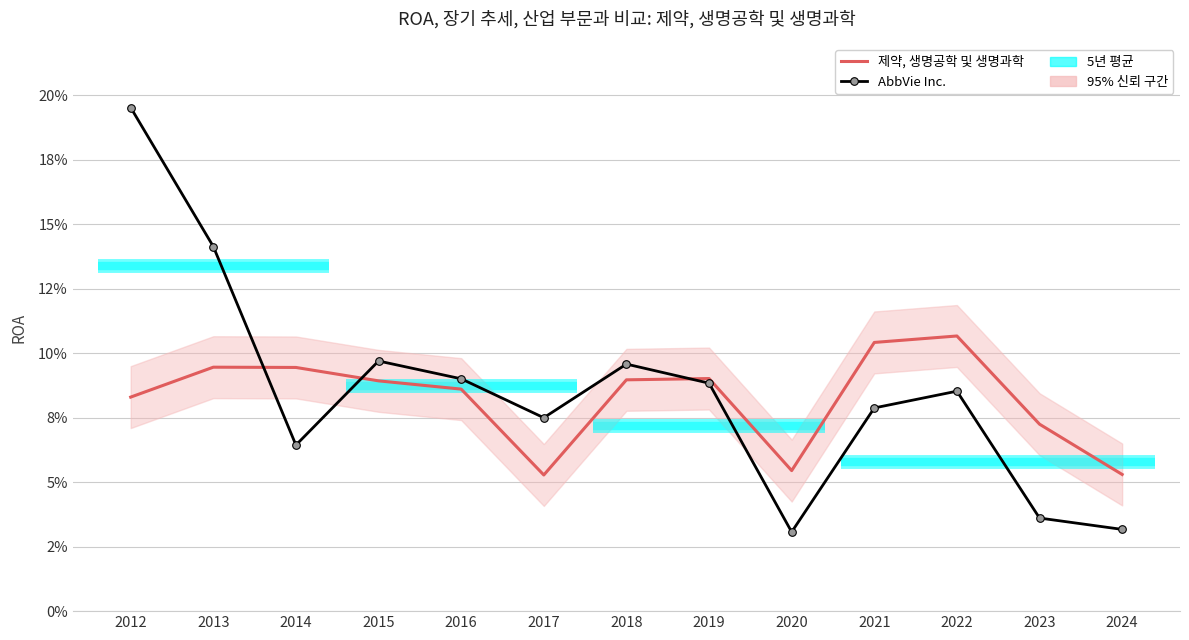

Between 2012 and 2022, which series saw the biggest shift?

AbbVie Inc.